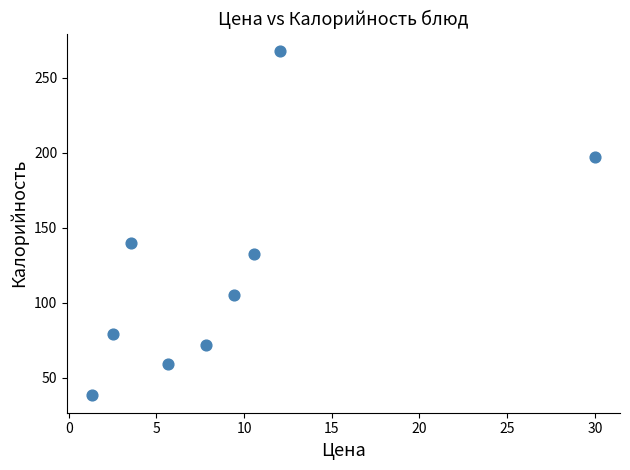

What is the range of Y values (max minus min)?

230.0